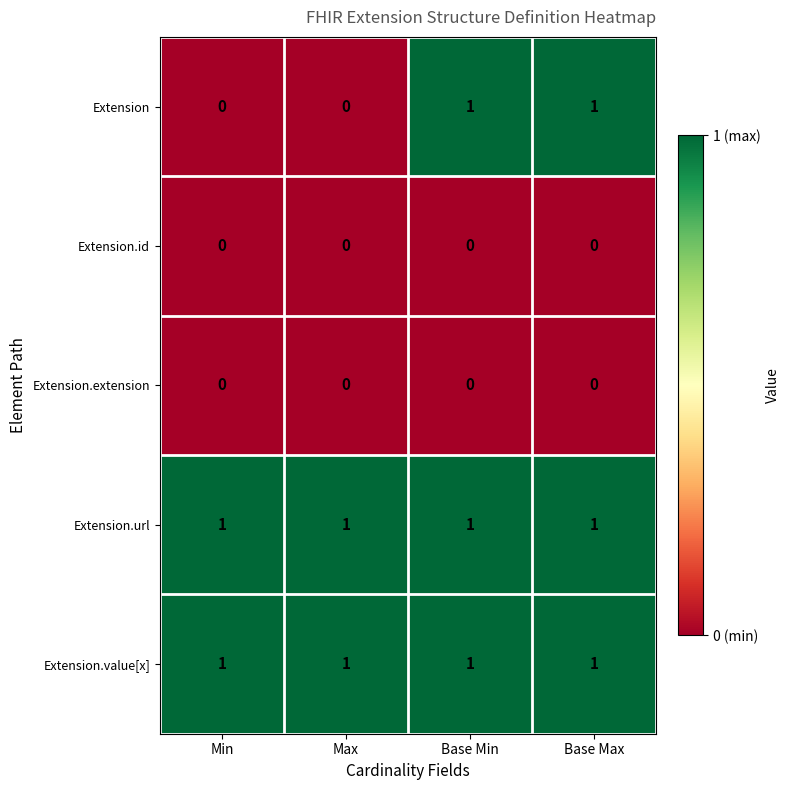

The Extension.url series shows 1 at Min. True or false?

True